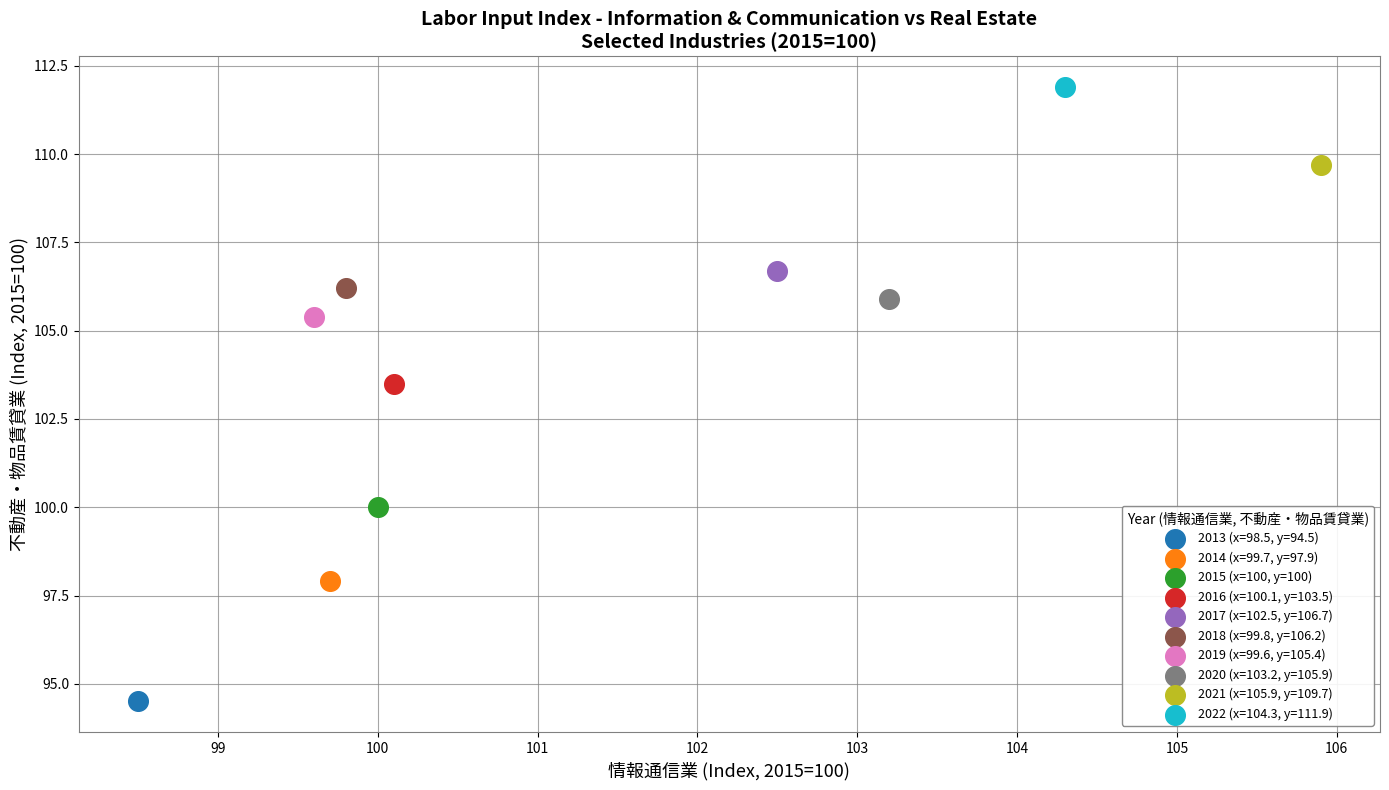

Which series contains the highest Y value?

2022 (x=104.3, y=111.9)